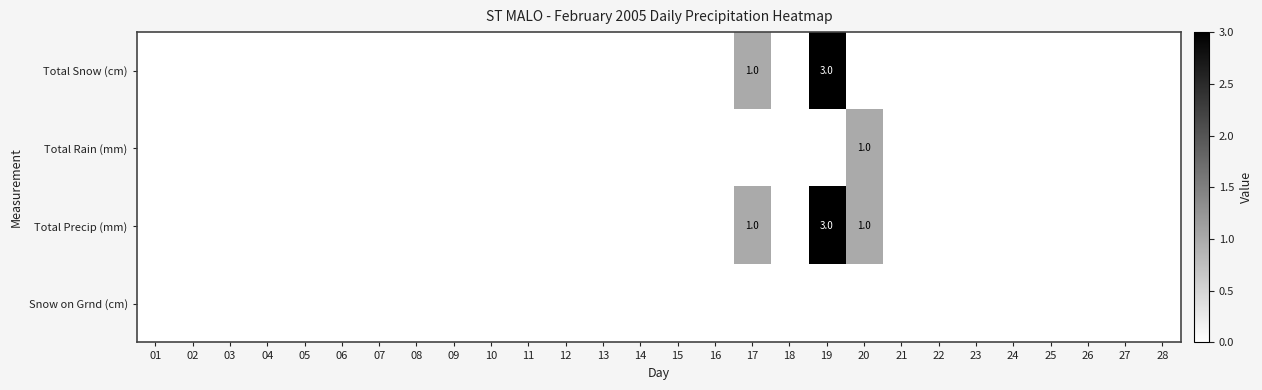

The value of Total Precip (mm) at 20 is 1. True or false?

True